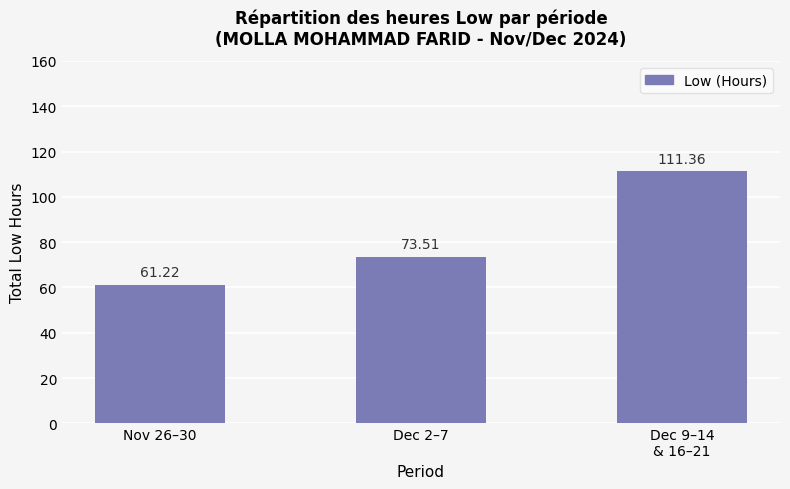

What value does the data have at Nov 26–30?

61.2